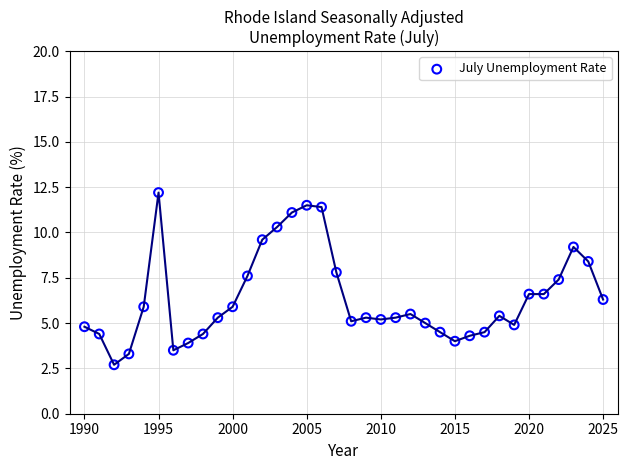

What is the range of Y values (max minus min)?

9.5